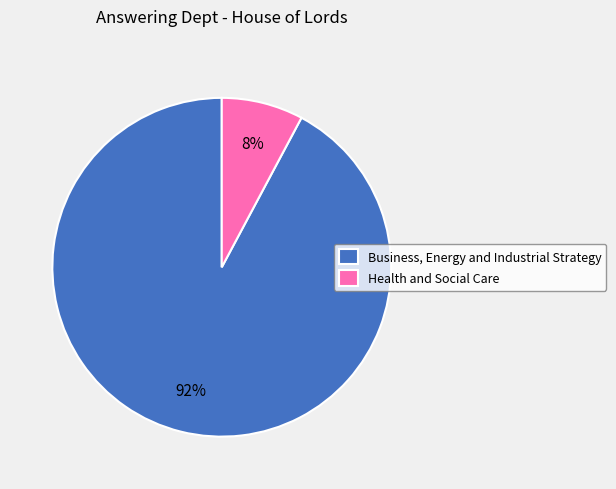

Between Business, Energy and Industrial Strategy and Health and Social Care, which is larger?

Business, Energy and Industrial Strategy